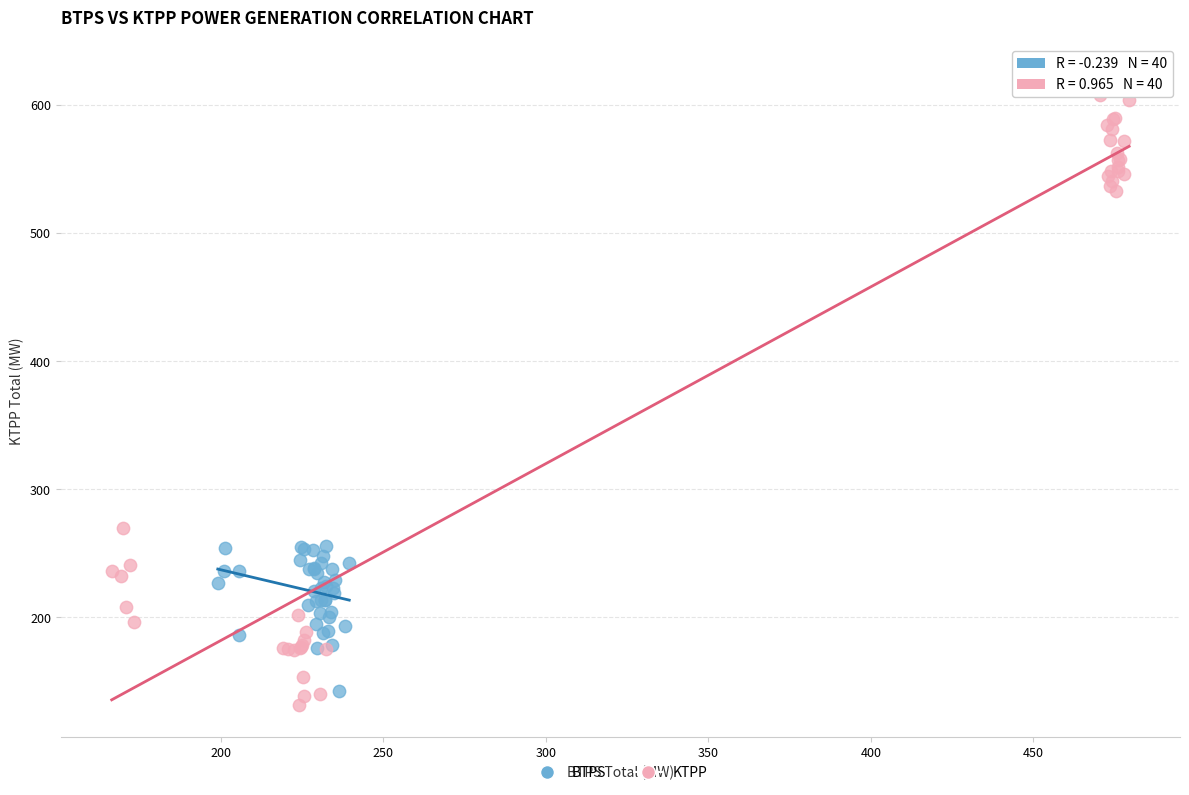

Which series has the widest spread of Y values?

KTPP